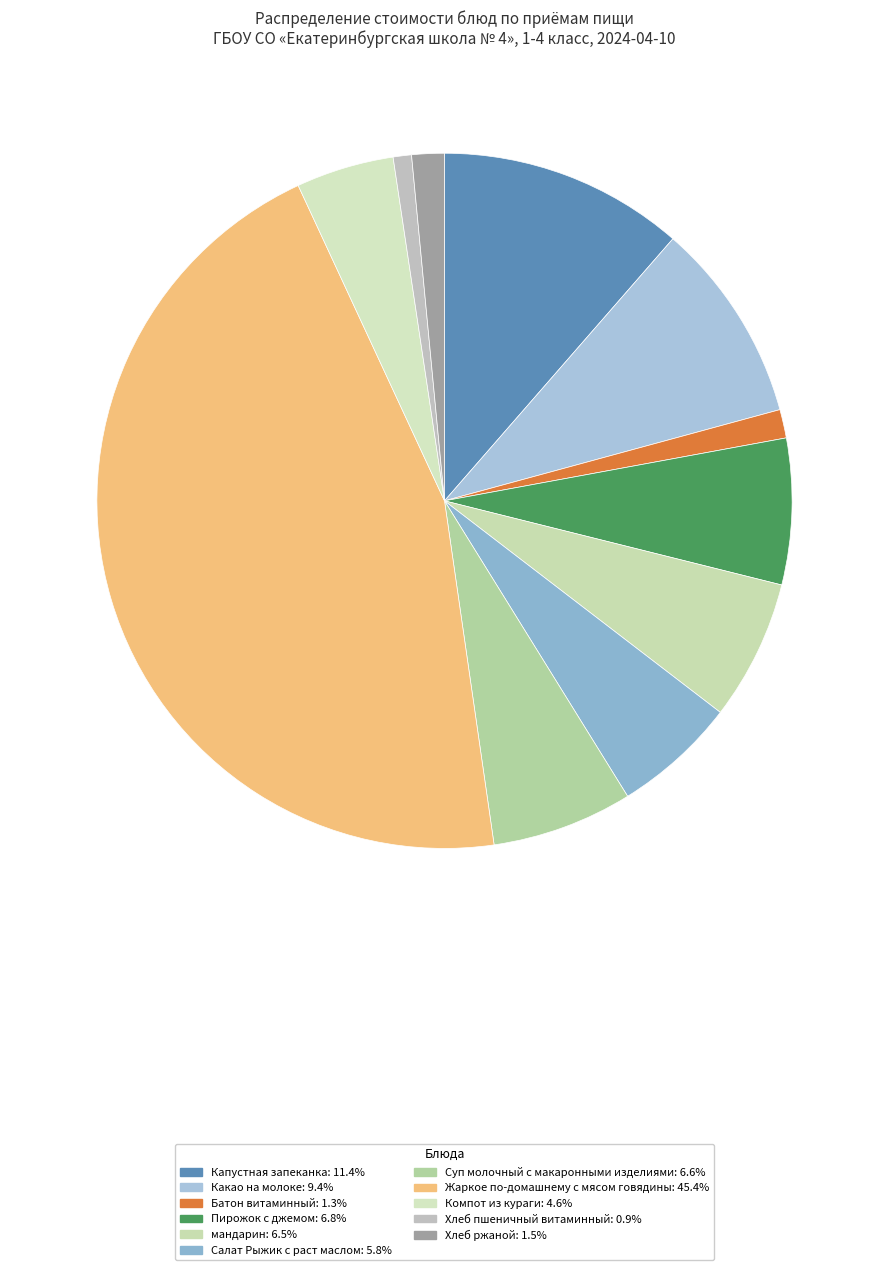

To the nearest percent, what is the difference between the Жаркое по-домашнему с мясом говядины and Салат Рыжик с раст маслом slice percentages?

40%